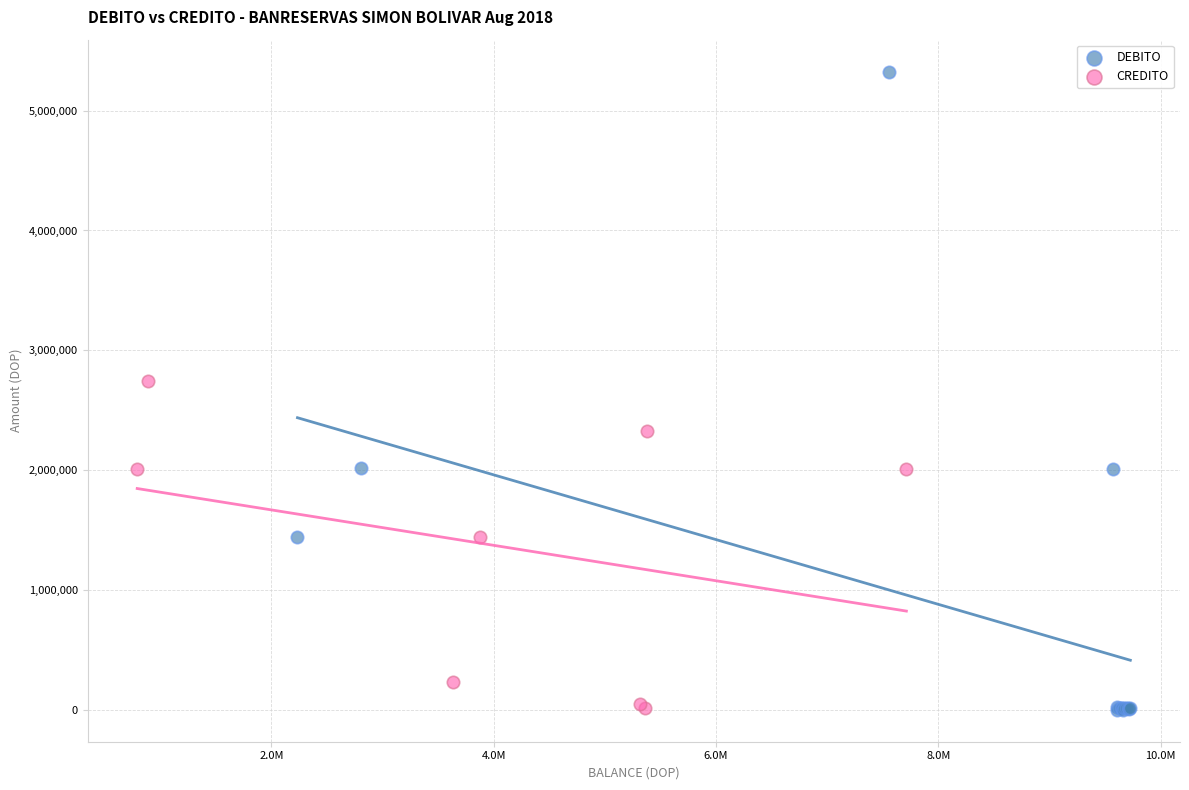

Which series reaches the maximum Y coordinate?

DEBITO